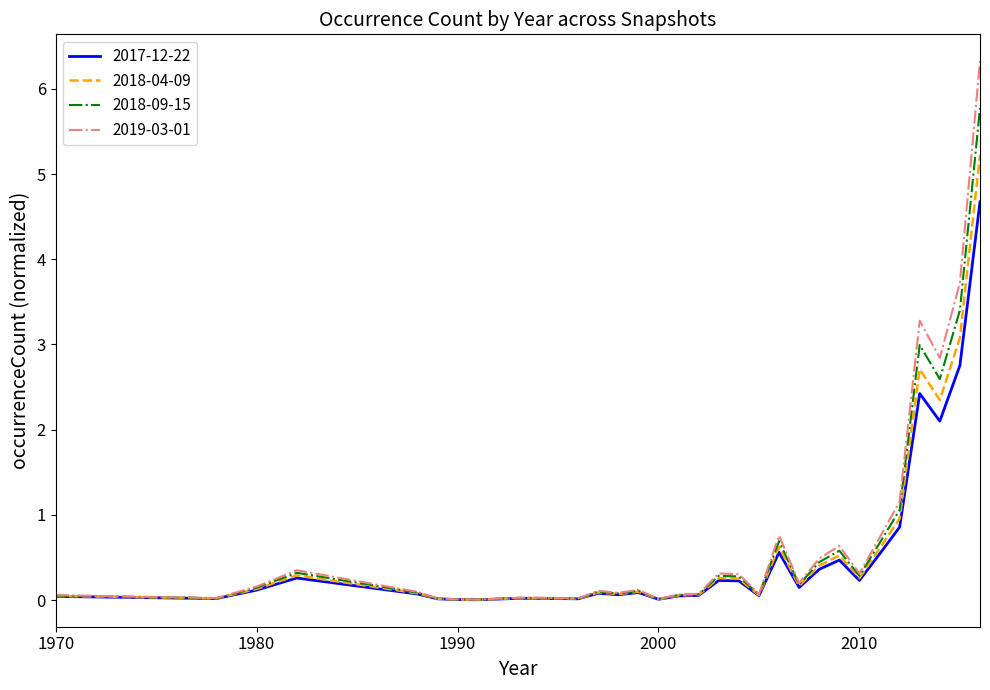

List the series in order of their peak value, lowest first.

2017-12-22, 2018-04-09, 2018-09-15, 2019-03-01